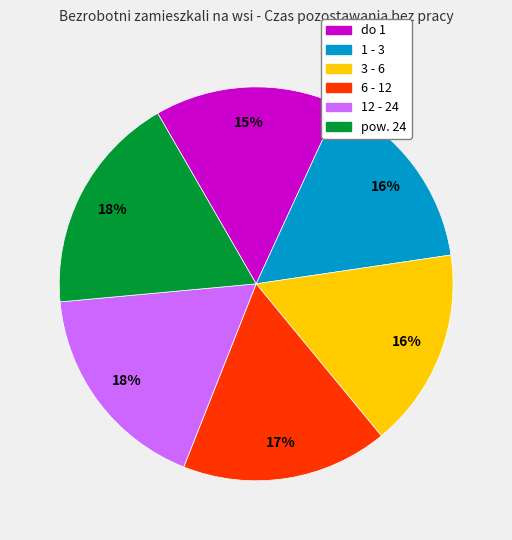

Which has a higher value, do 1 or 12 - 24?

12 - 24